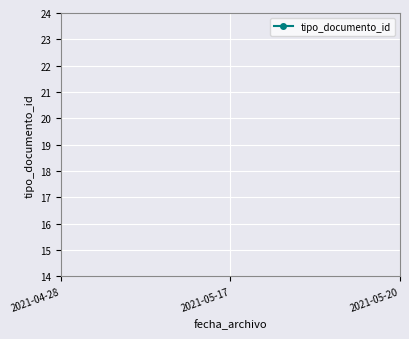

How many values are between 41 and 366?

3